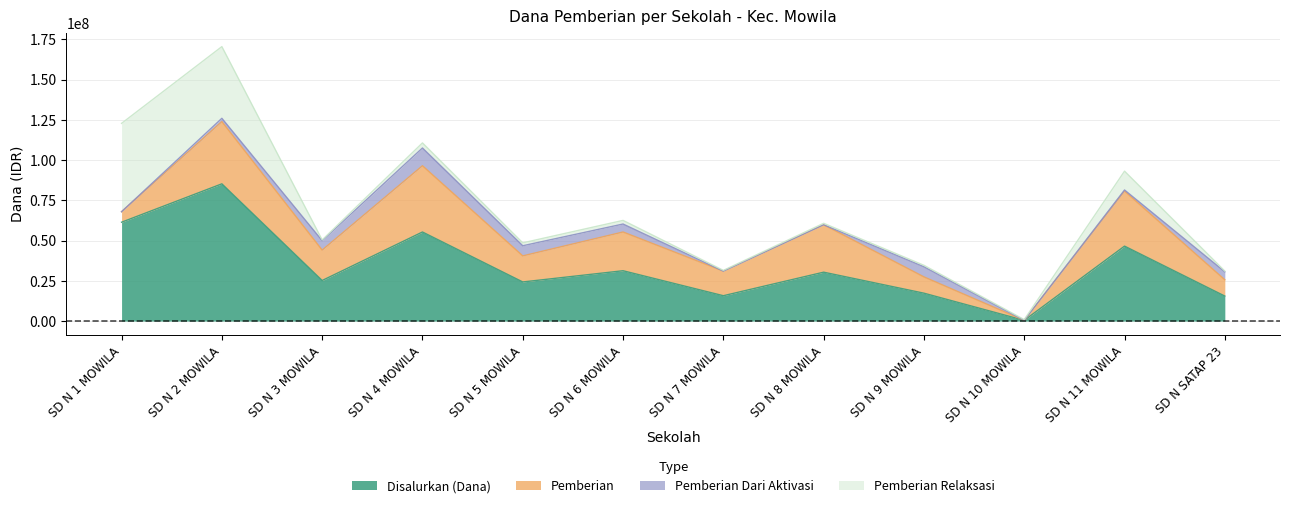

What is the maximum value shown in the chart?

85275000